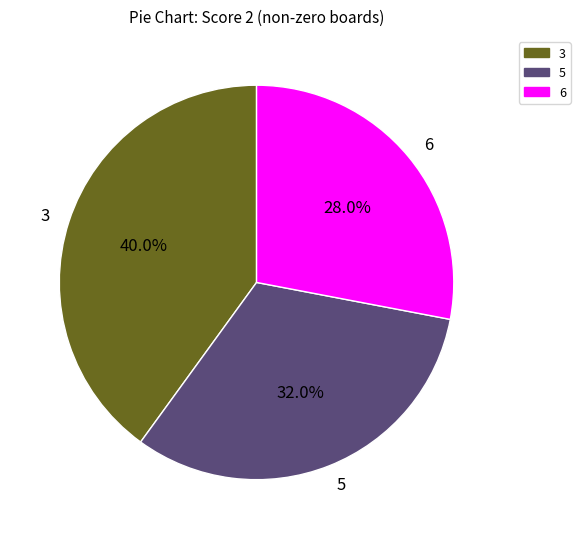

To the nearest percent, what is the combined percentage of 3 and 6?

68%